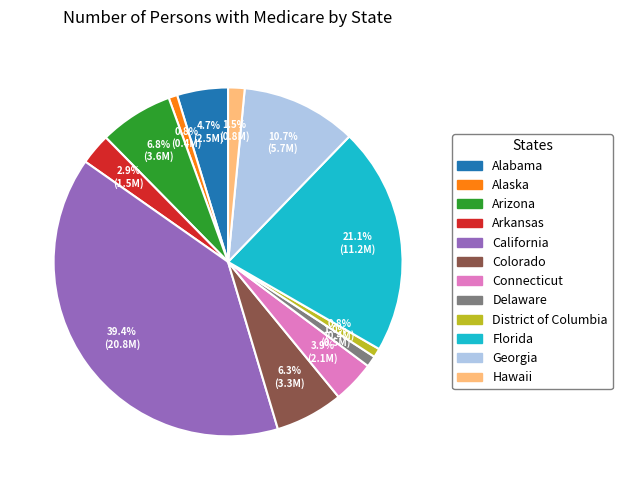

Is there a majority slice in this chart?

No